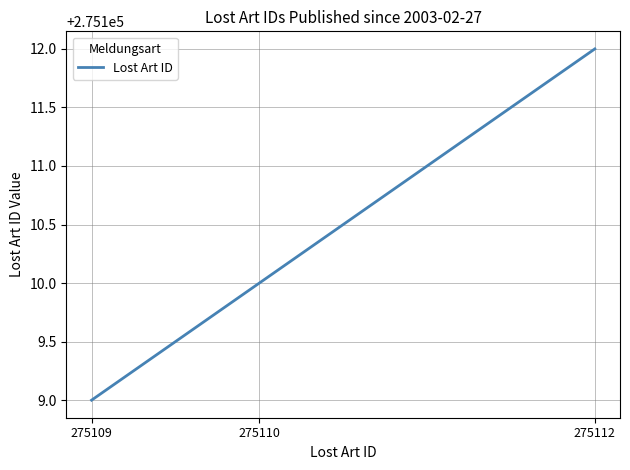

What is the greatest value displayed?

275112